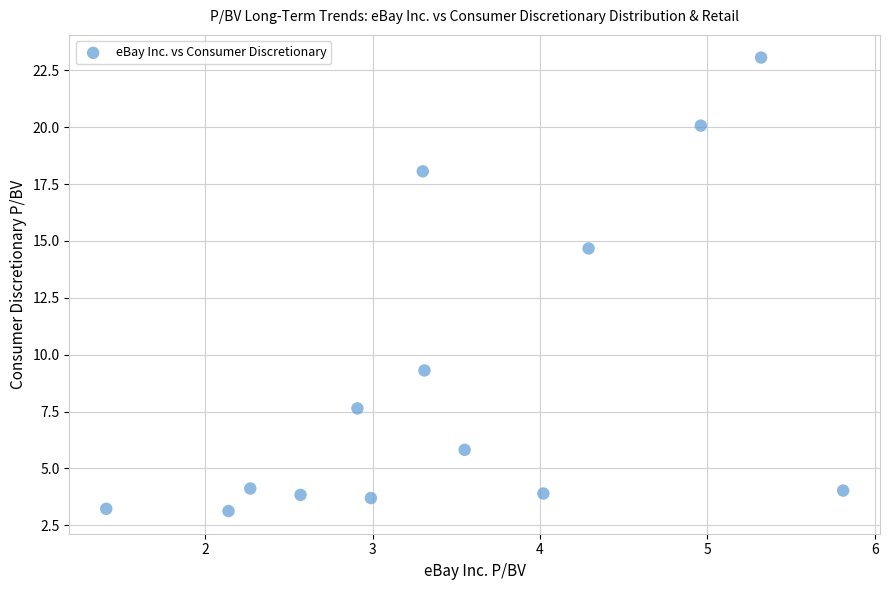

What Y value in the scatter plot is closest to 13?

14.7